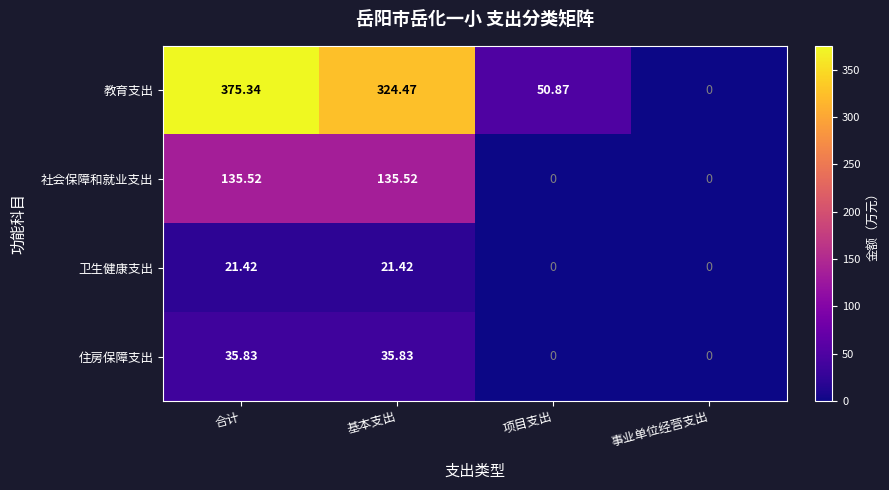

Which category has the lowest value in the 教育支出 series?

事业单位经营支出